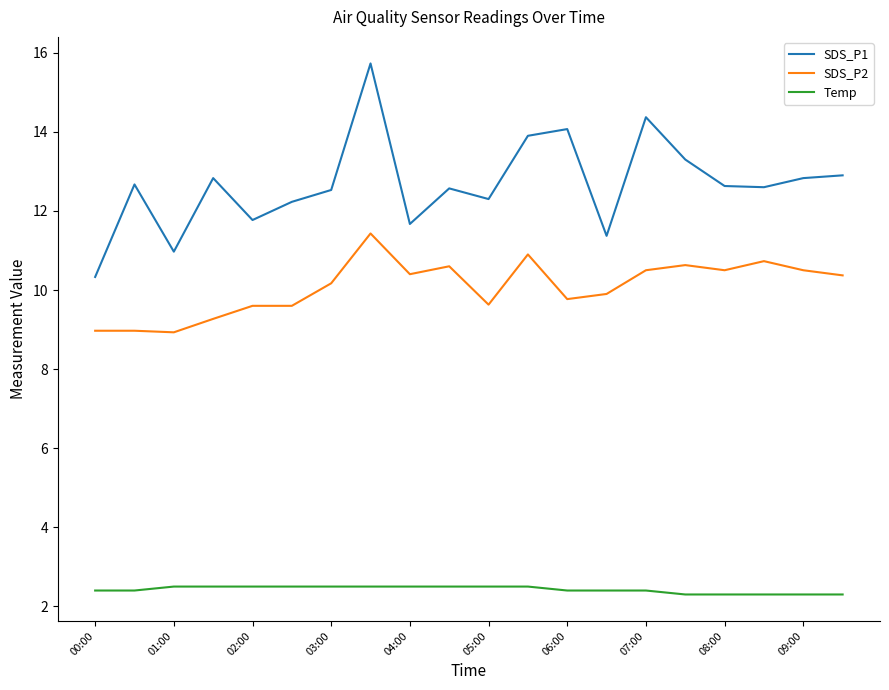

What are all the series names shown in the legend?

SDS_P1, SDS_P2, Temp